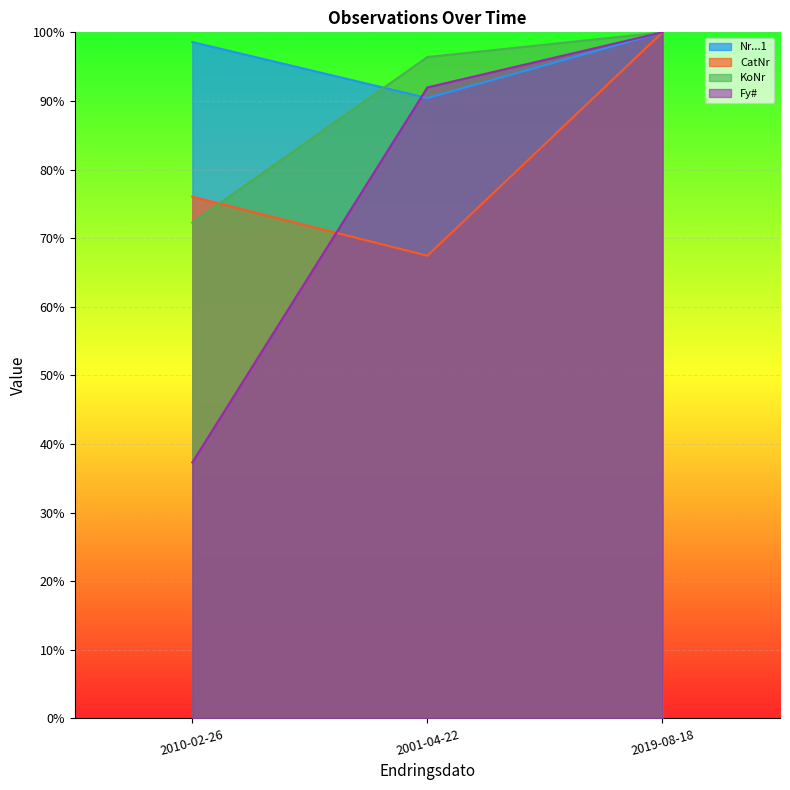

The KoNr series shows 0.6 at 2019-08-18. True or false?

False